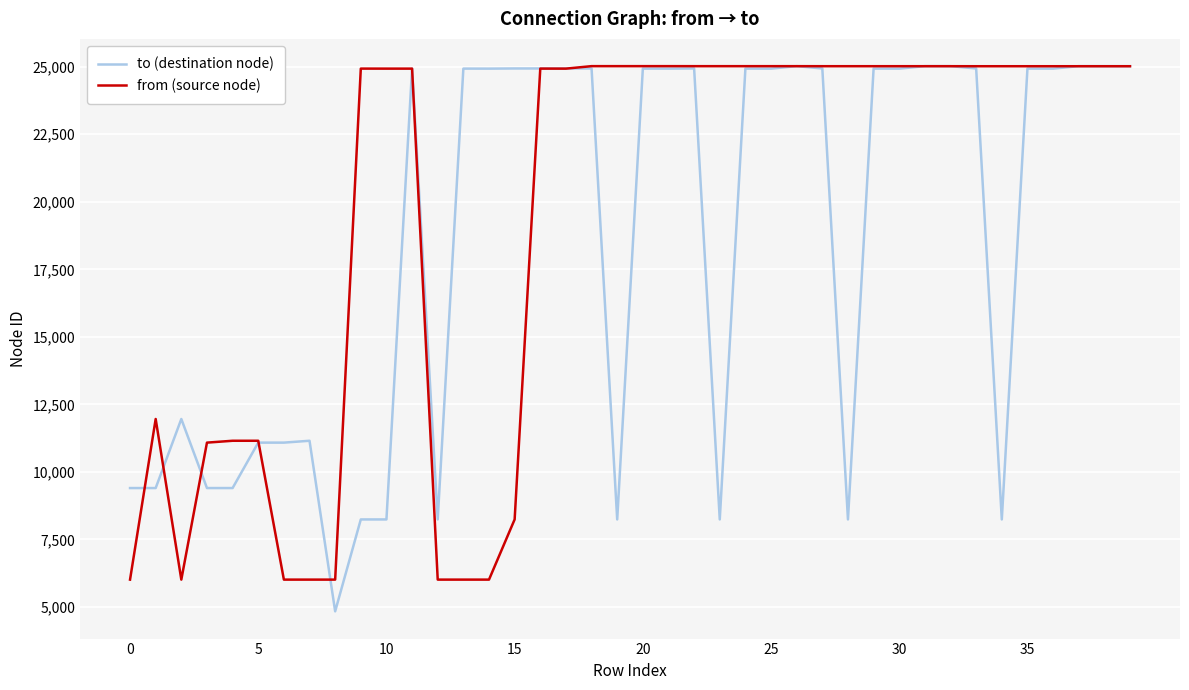

Which series has the largest range (max minus min)?

to (destination node)